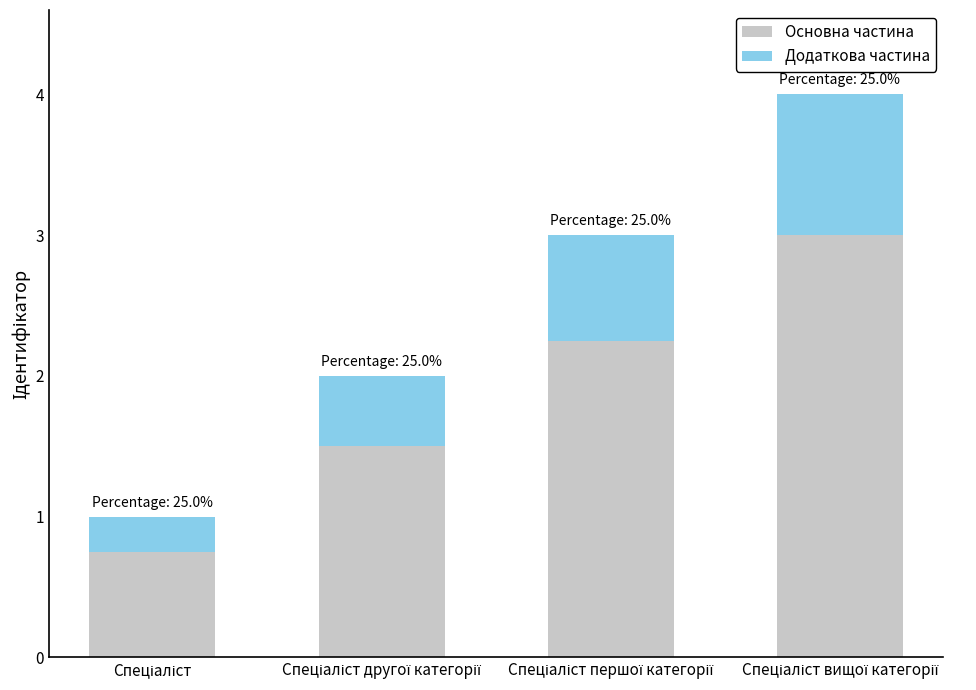

What is the average value of the Основна частина series?

1.9